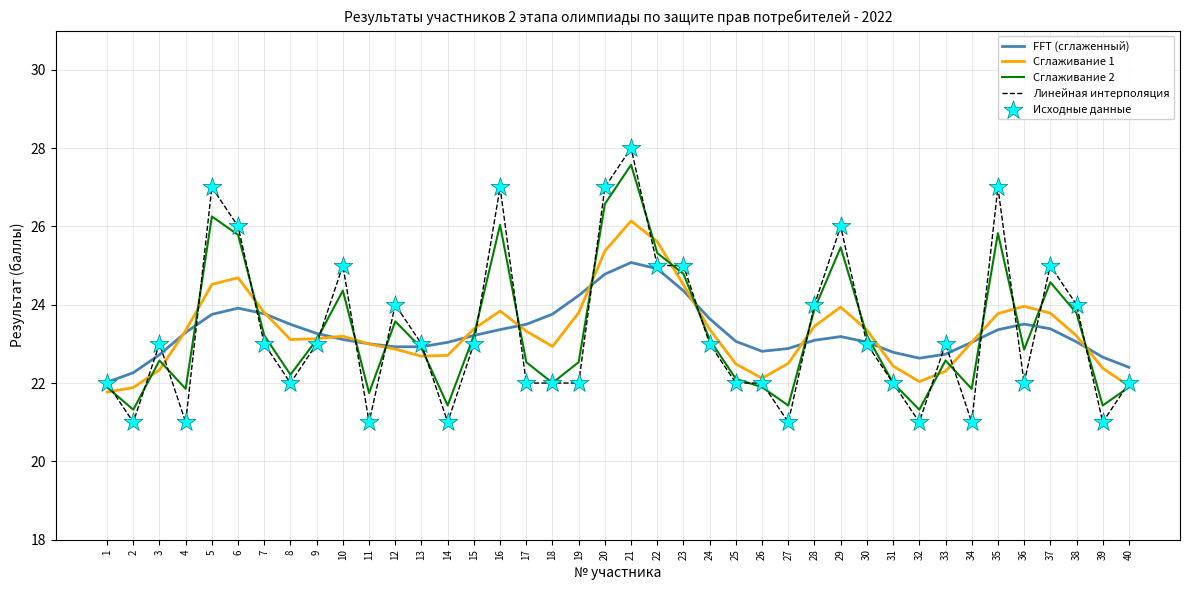

What is the total value across all series at 17?

91.4